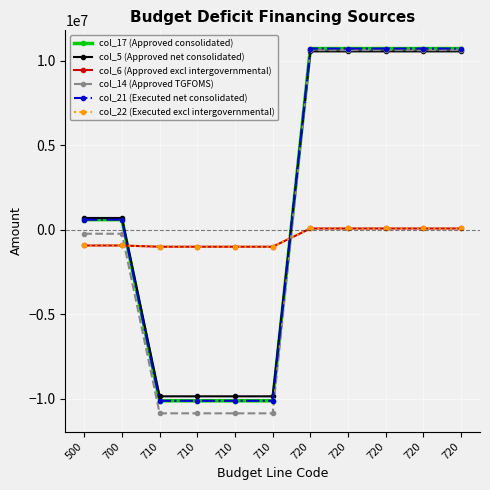

Which series has the largest total across all categories?

col_5 (Approved net consolidated)